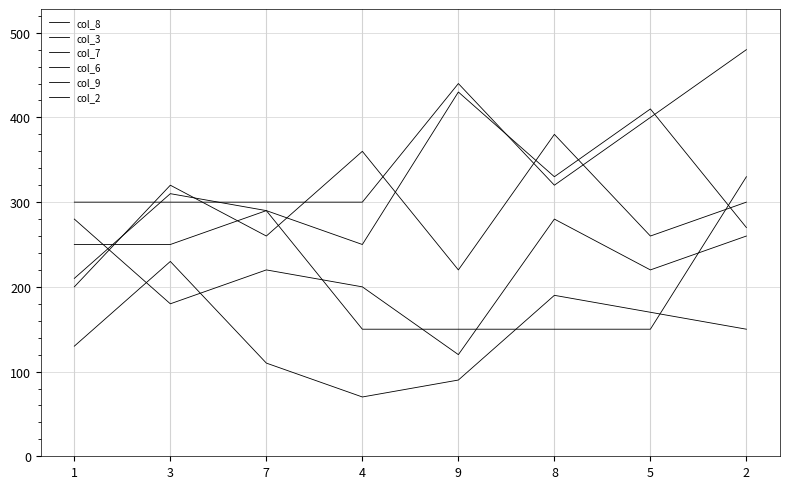

Does the chart have visible grid lines?

Yes